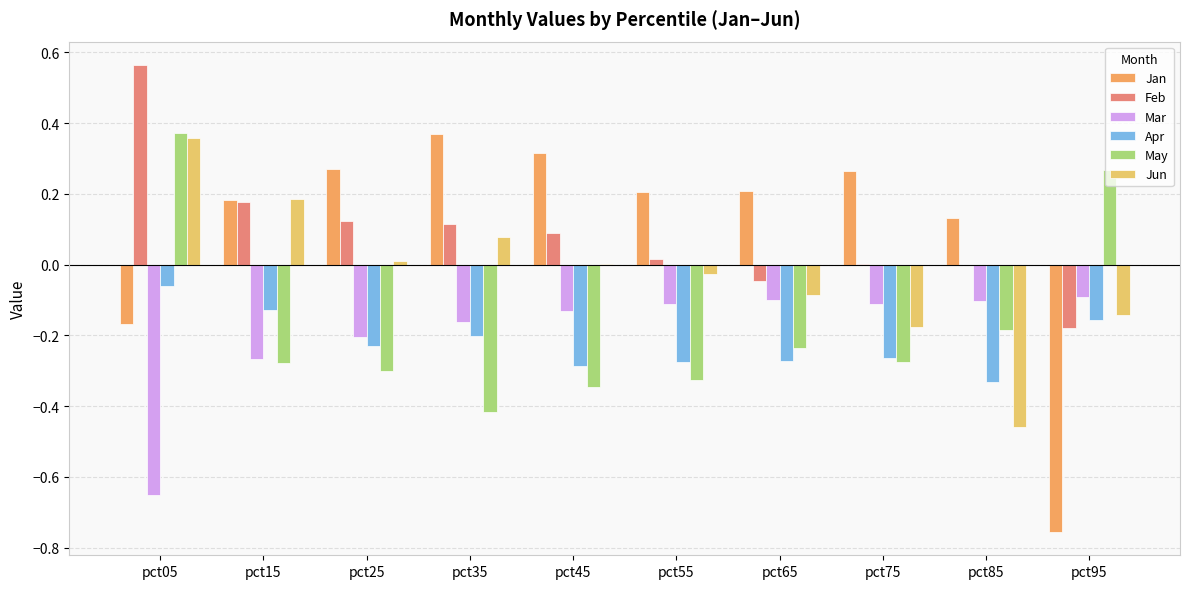

At which label does Jan first exceed 0?

pct15